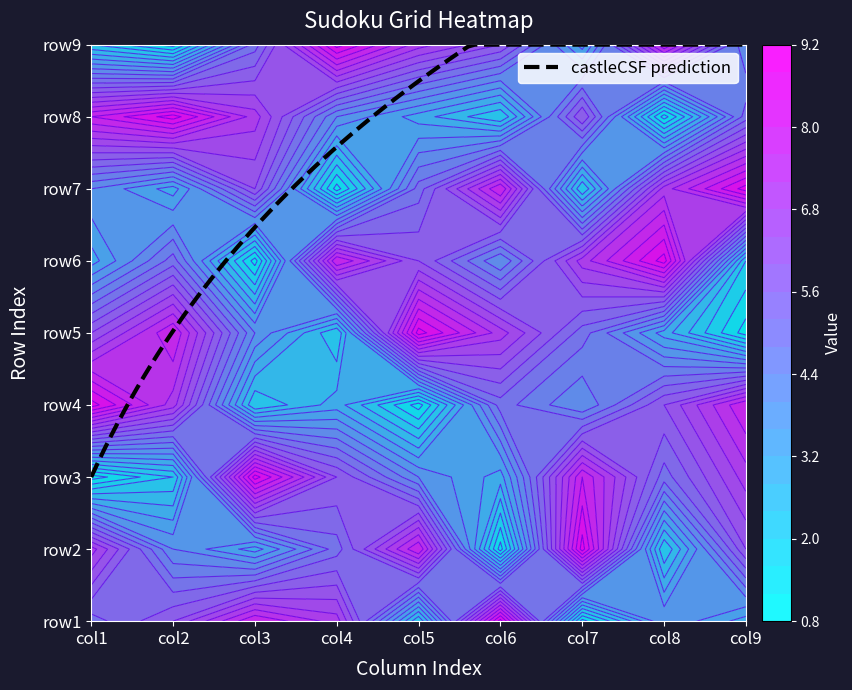

How many data points in row7 are above 5?

4